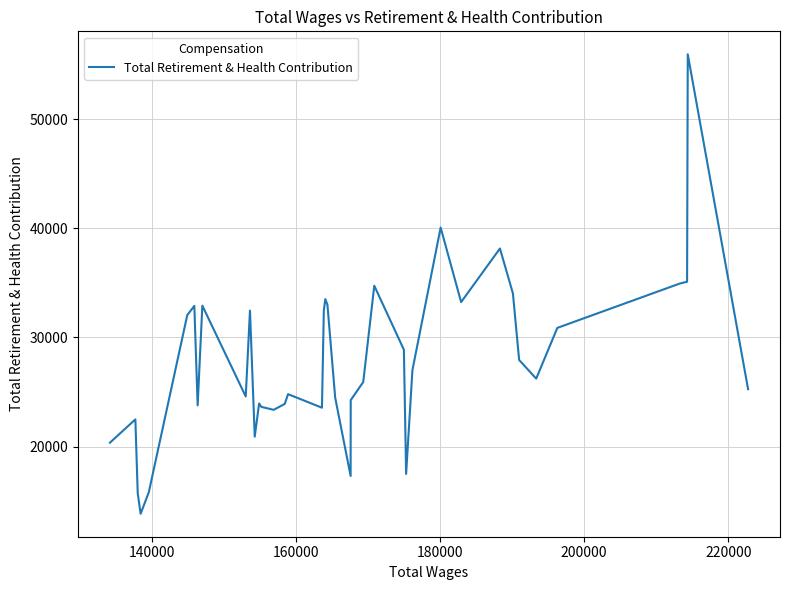

True or false: the data has more than 2 interior local peaks.

True